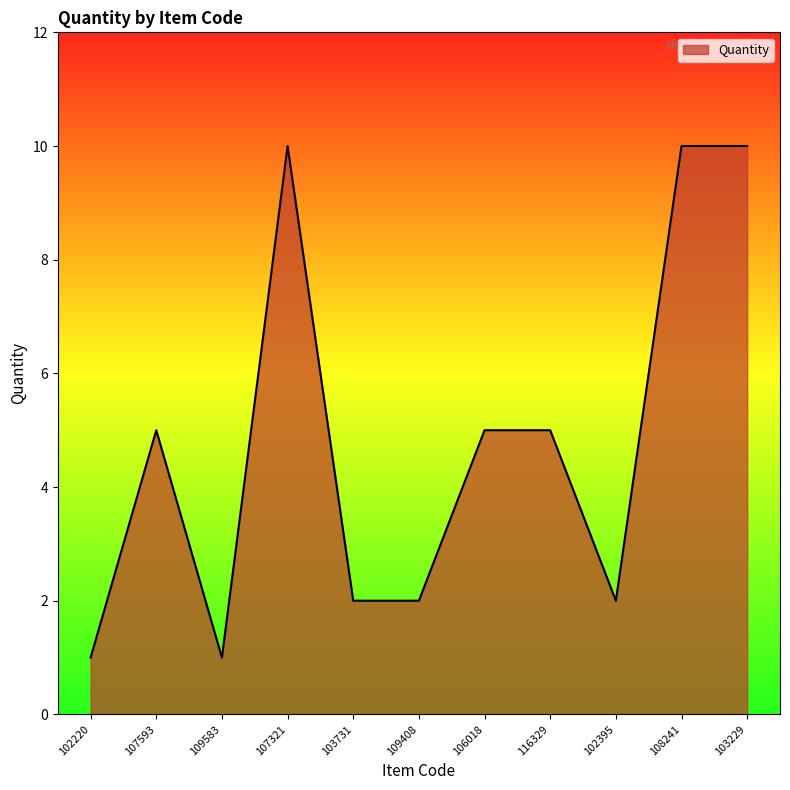

Where is the first local minimum?

109583